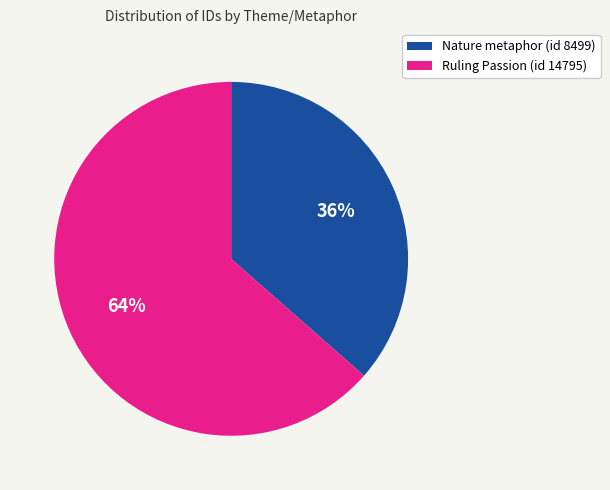

Which has a higher value, Ruling Passion (id 14795) or Nature metaphor (id 8499)?

Ruling Passion (id 14795)